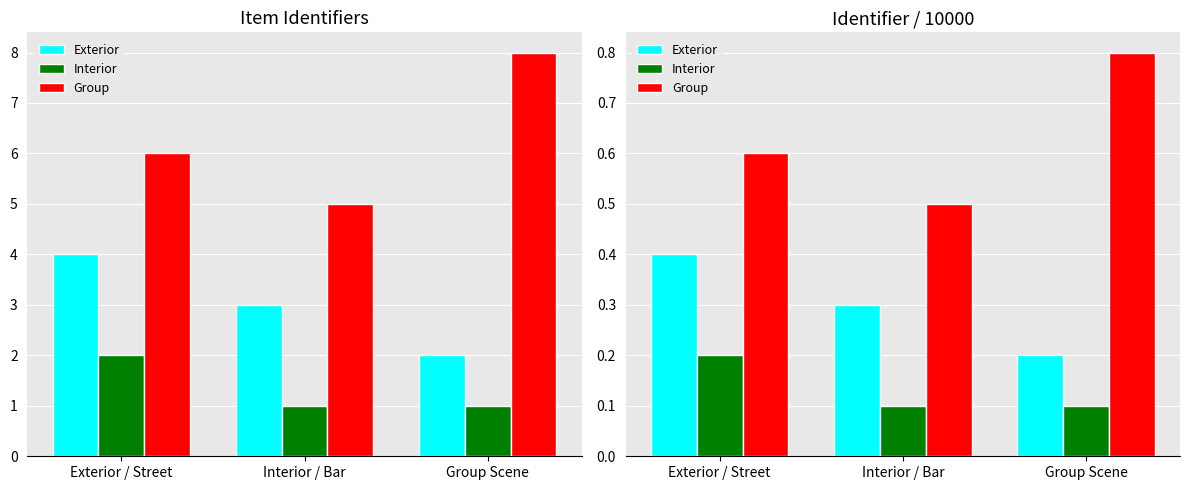

At how many categories does at least one series exceed 0?

3